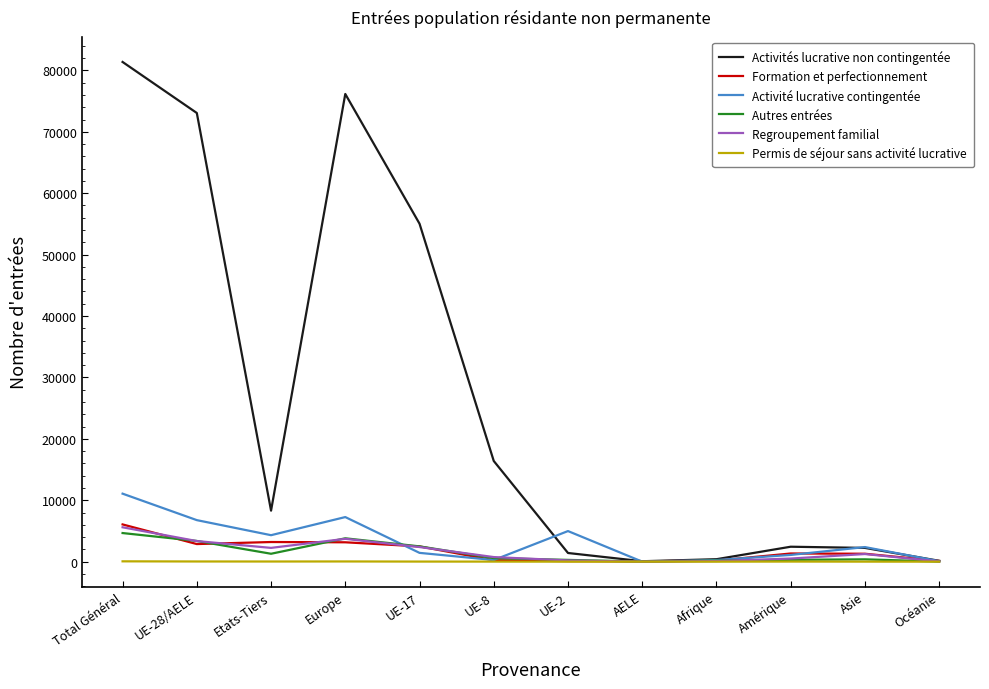

Which category has the highest value across all series?

Total Général